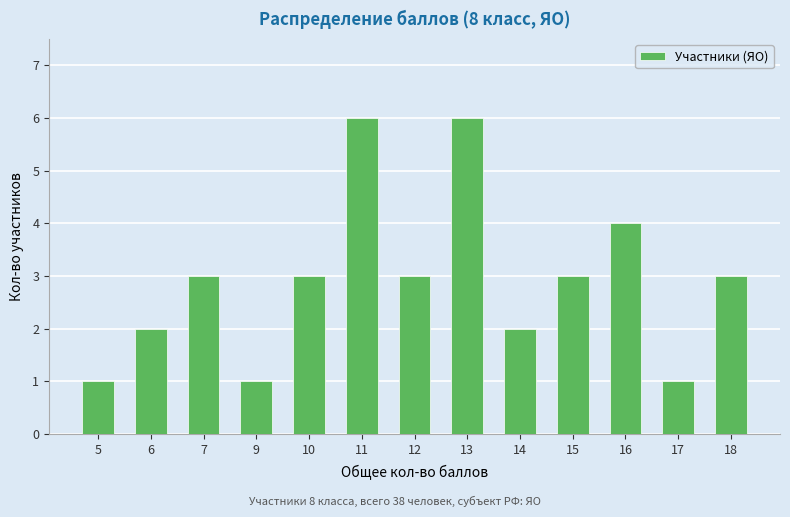

What is the change in value from 17 to 18?

+2